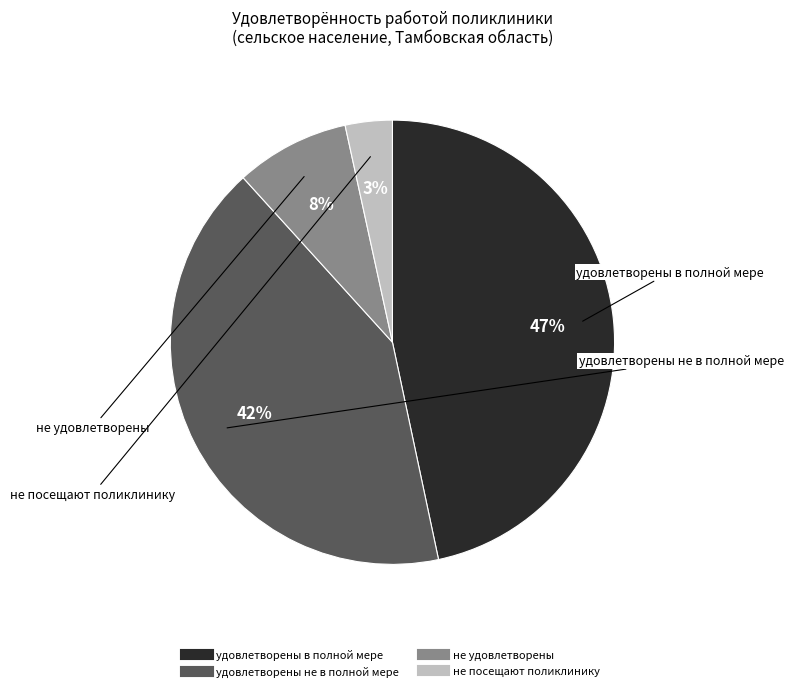

Which has a higher value, удовлетворены в полной мере or удовлетворены не в полной мере?

удовлетворены в полной мере